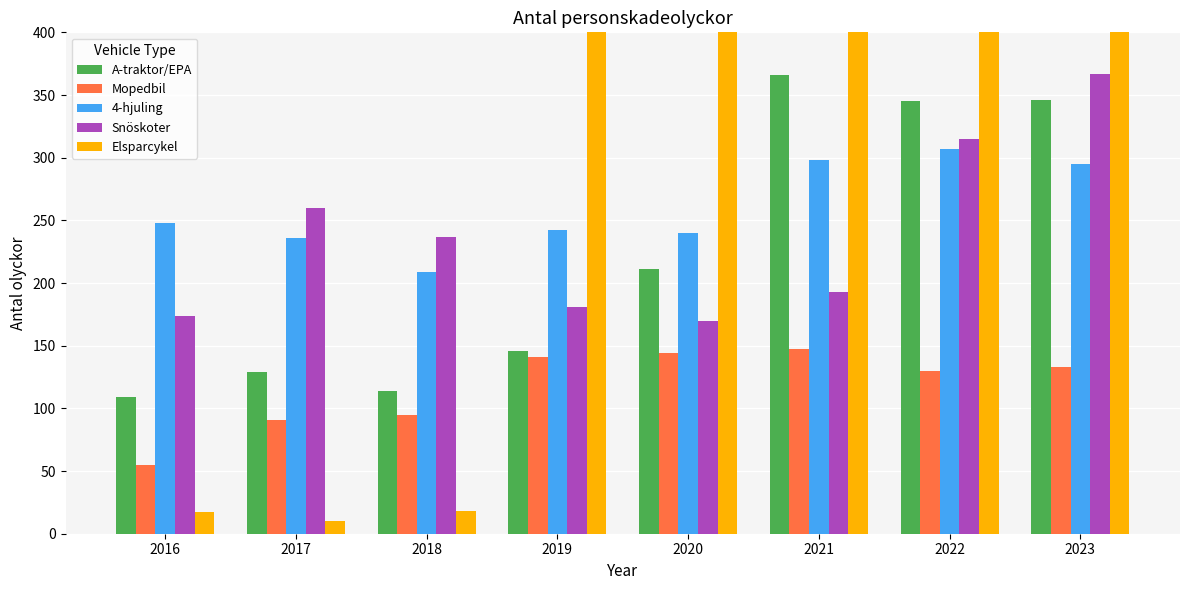

What is the approximate value of A-traktor/EPA at 2017, to the nearest 5?

130